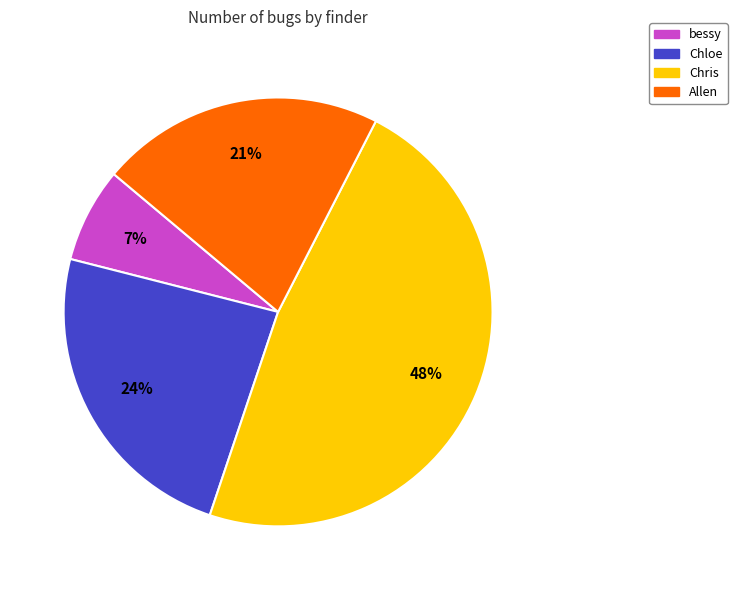

Between Chris and Allen, which is larger?

Chris